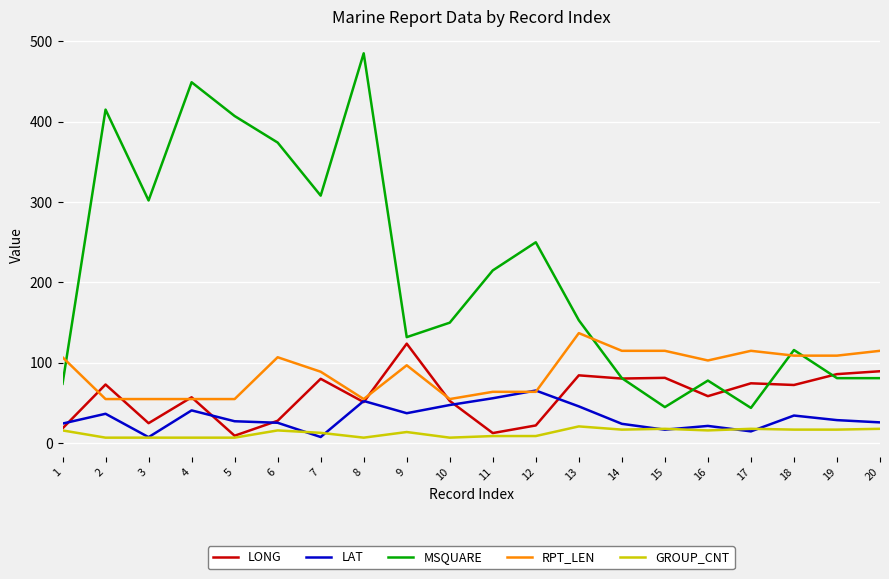

What is the spread (max minus min) of values at 16?

87.0